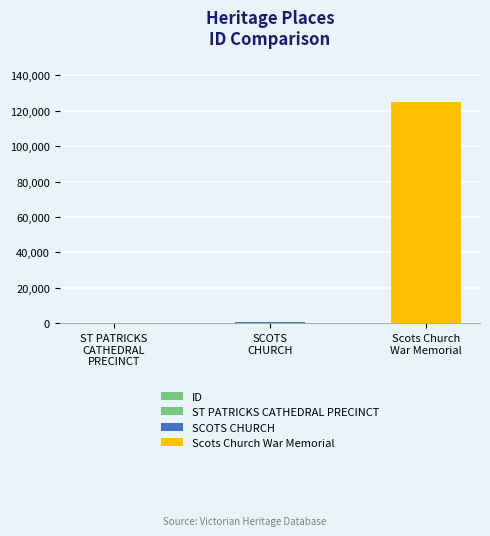

Reading right to left, list all the values displayed in this chart.

Scots Church
War Memorial=125246	SCOTS
CHURCH=722	ST PATRICKS
CATHEDRAL
PRECINCT=355